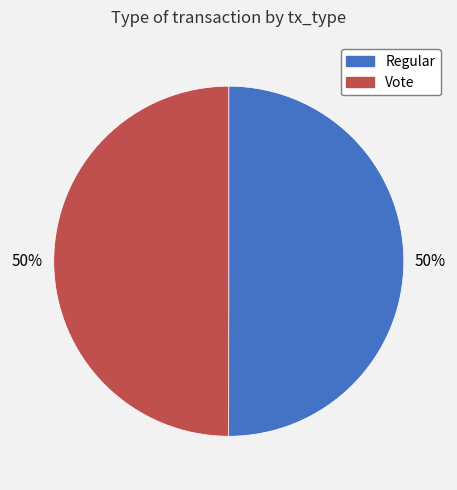

Is it true that Regular is 50% of the pie?

True